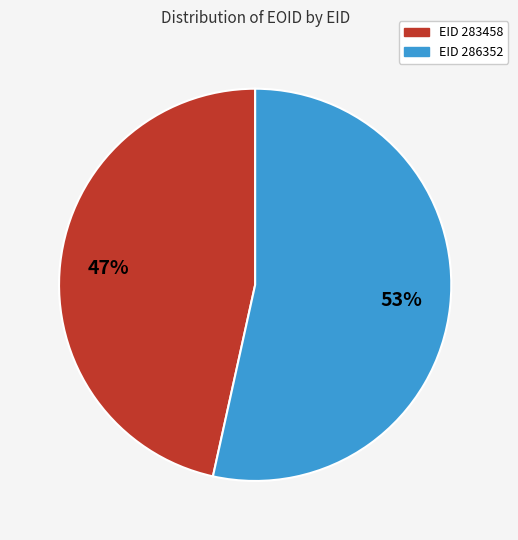

Does any single category account for the majority?

Yes